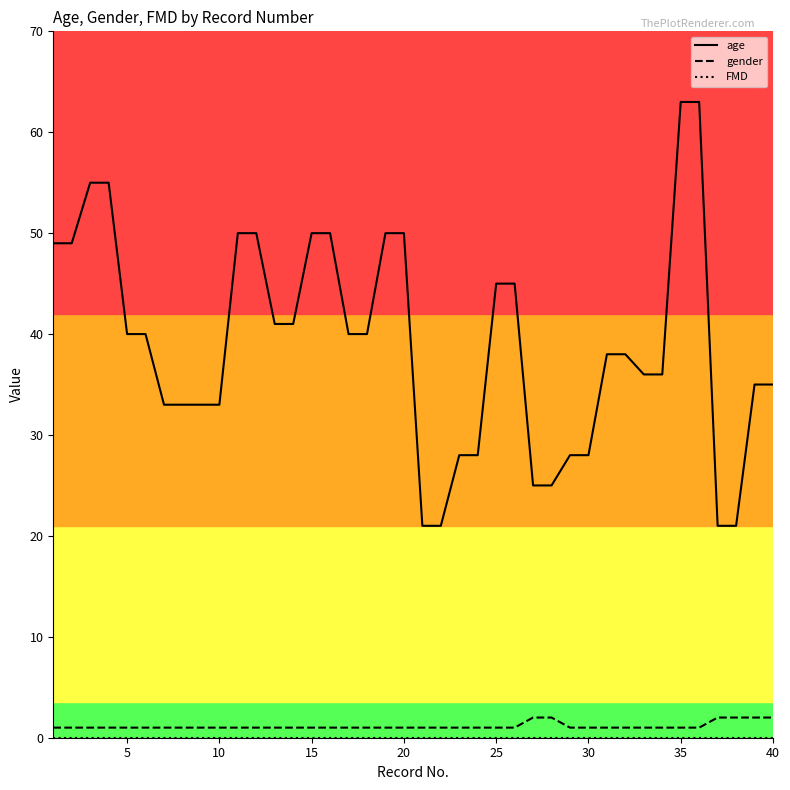

Which series has the widest spread of values?

age